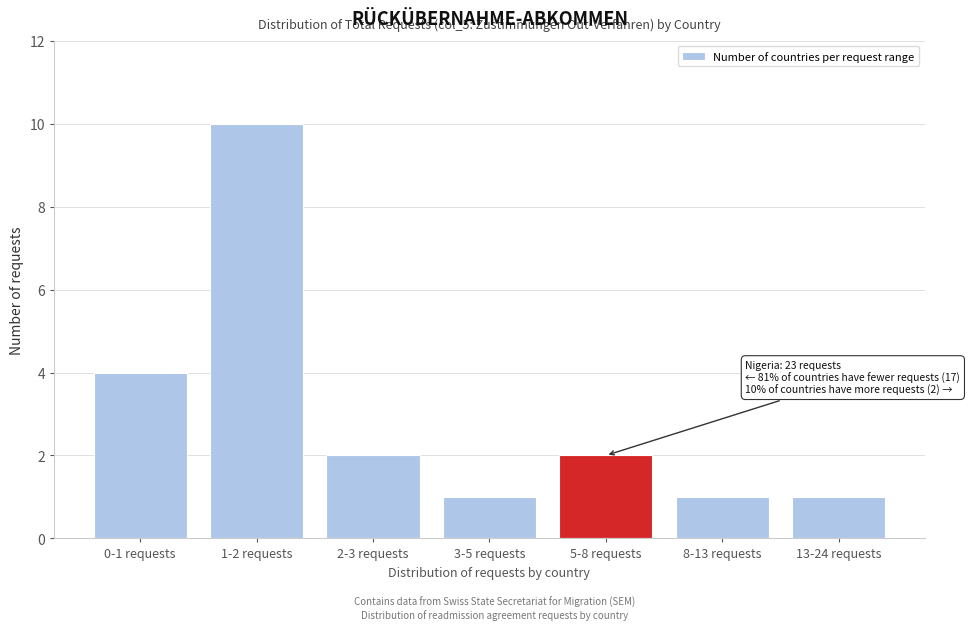

Reading right to left, transcribe all the data shown in this chart.

13-24 requests=1	8-13 requests=1	5-8 requests=2	3-5 requests=1	2-3 requests=2	1-2 requests=10	0-1 requests=4